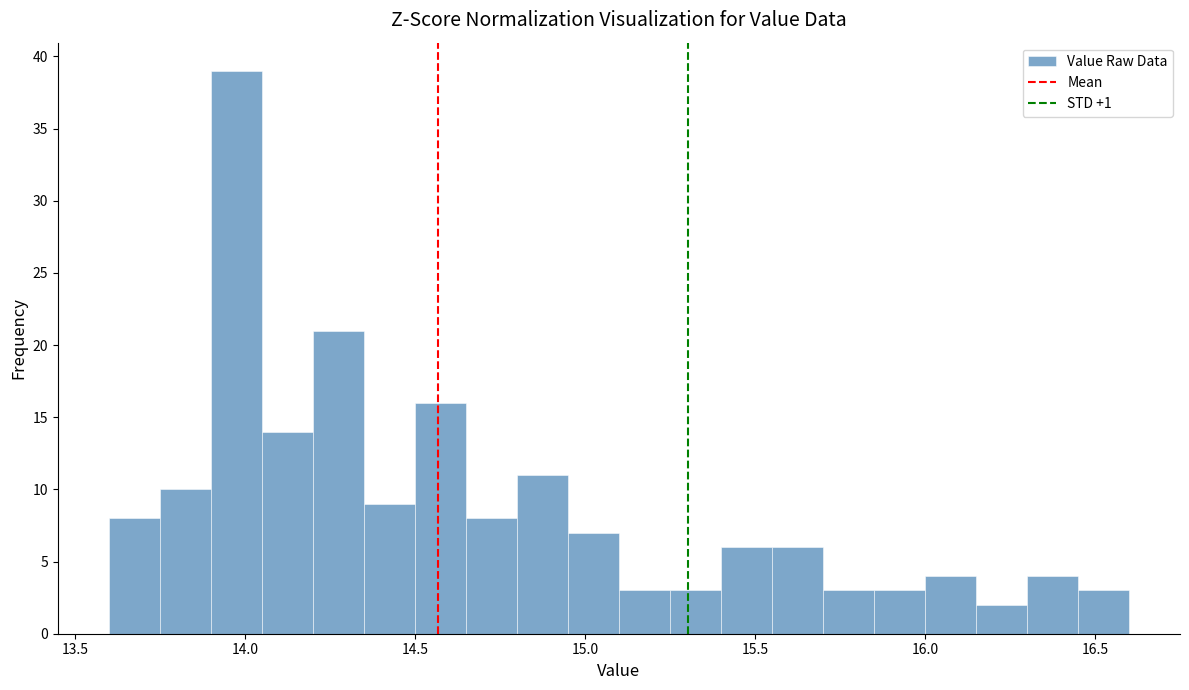

Around what value on the x-axis is the tallest bar? Give the approximate position of its centre, as read against the axis.

14.00